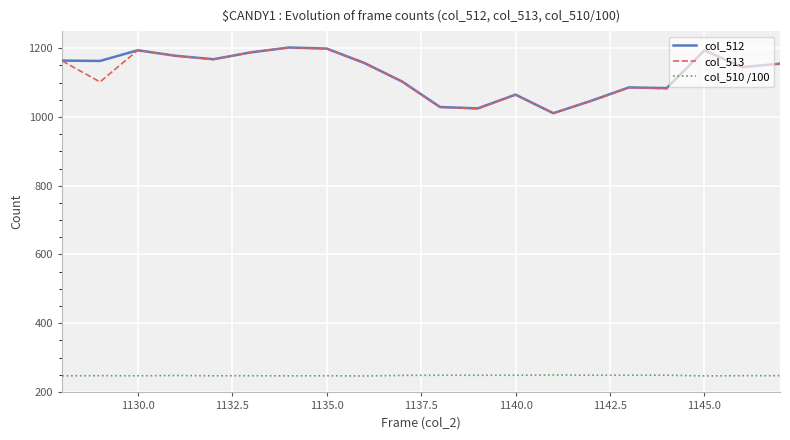

What is the minimum value shown in the chart?

246.6